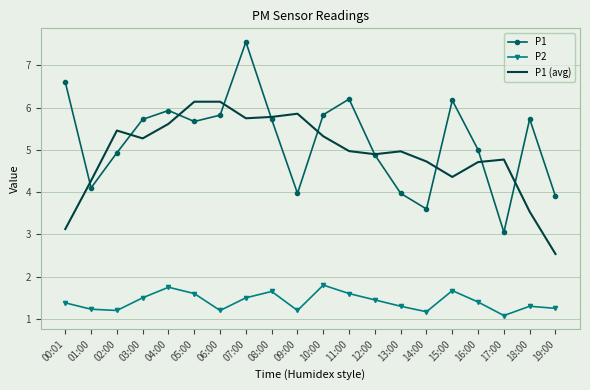

At which category does P1 (avg) reach its first local valley?

03:00